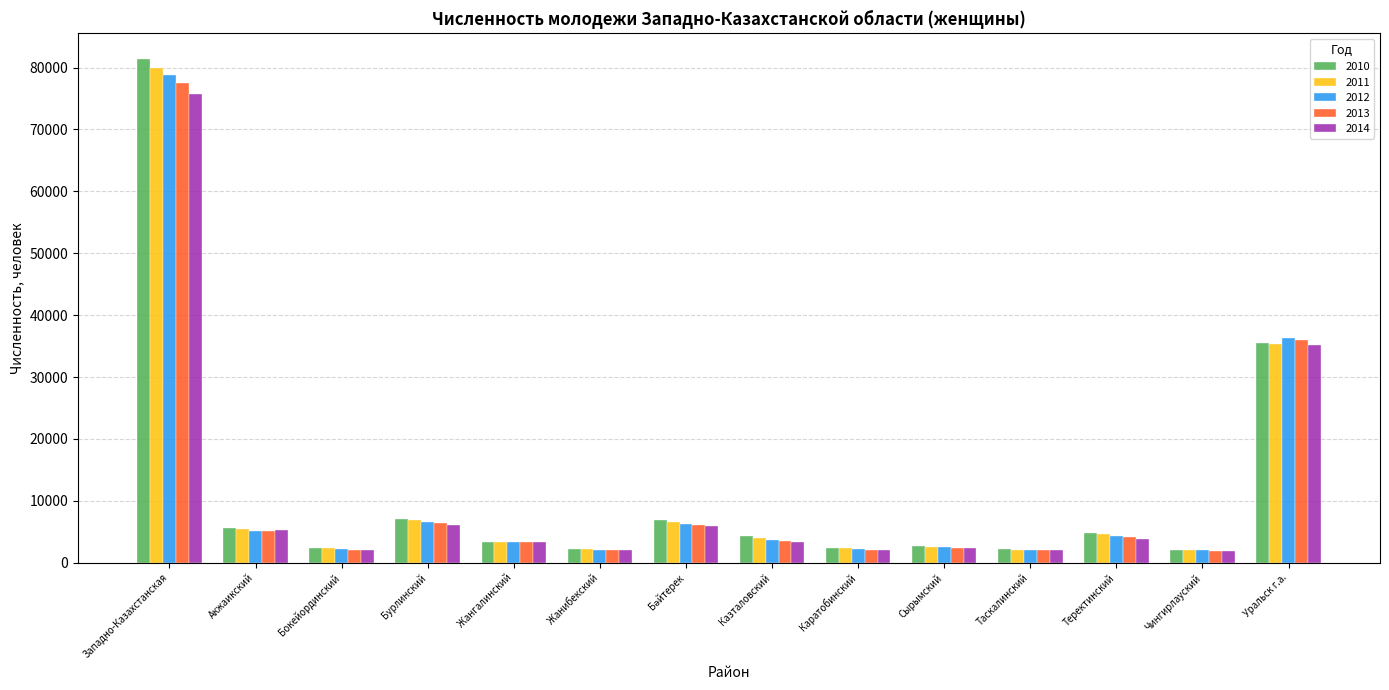

What value does the 2013 series have at Западно-Казахстанская, to the nearest 50?

77400